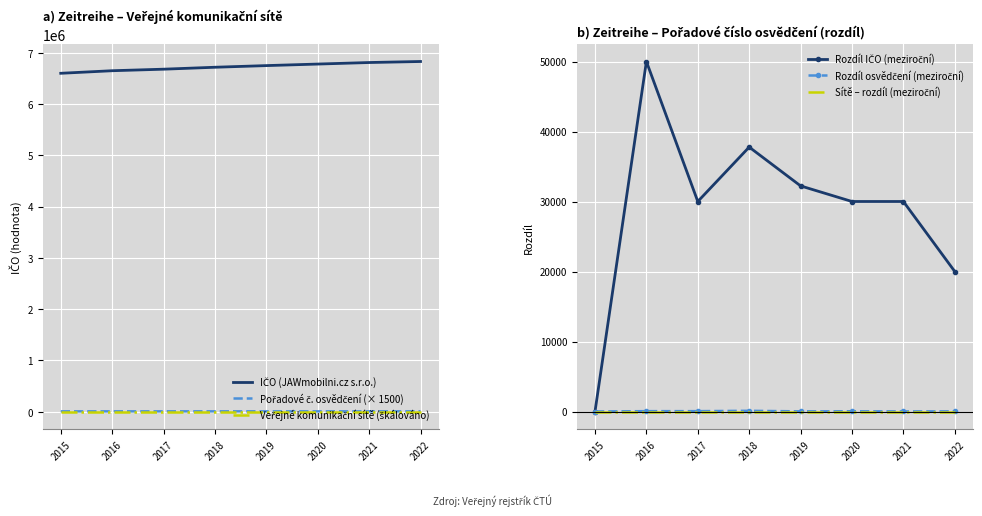

True or false: Rozdíl IČO (meziroční) and Sítě – rozdíl (meziroční) cross at least once.

False